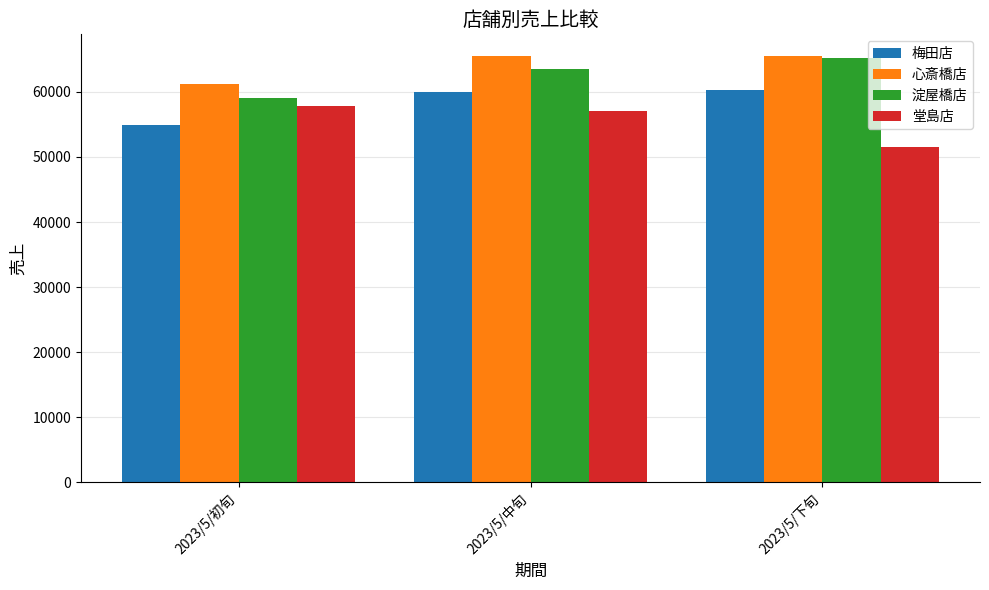

What is the sum of the 堂島店 values at 2023/5/初旬 and 2023/5/中旬?

114983